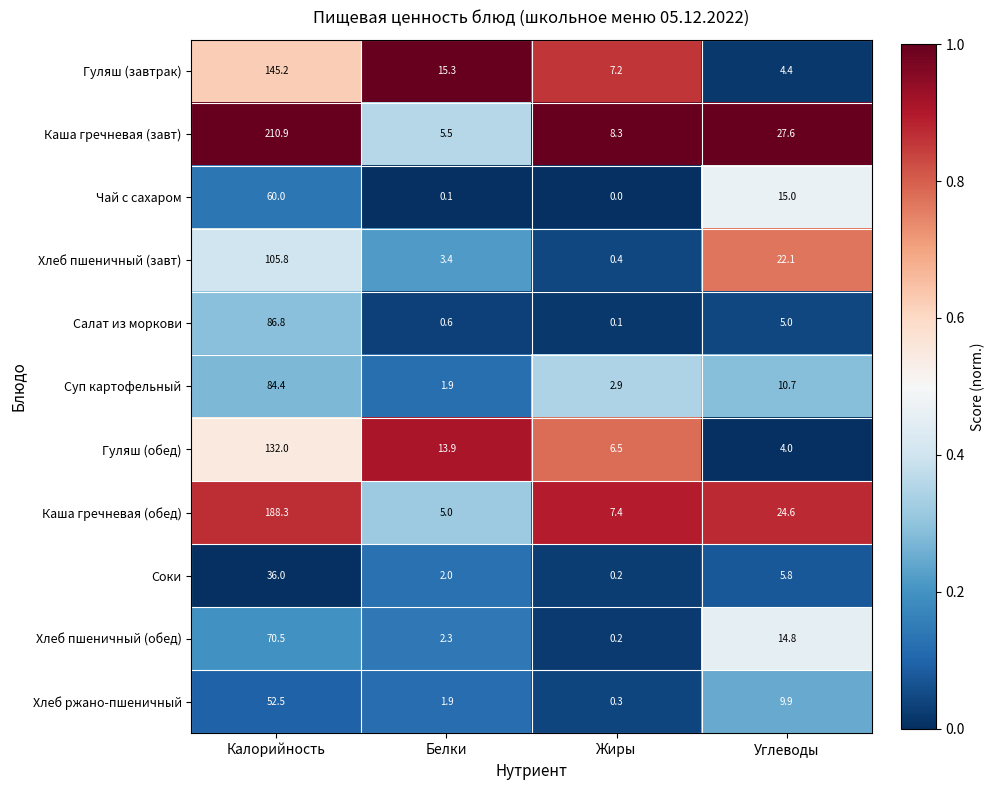

The Хлеб пшеничный (обед) series shows 14.8 at Углеводы. True or false?

True